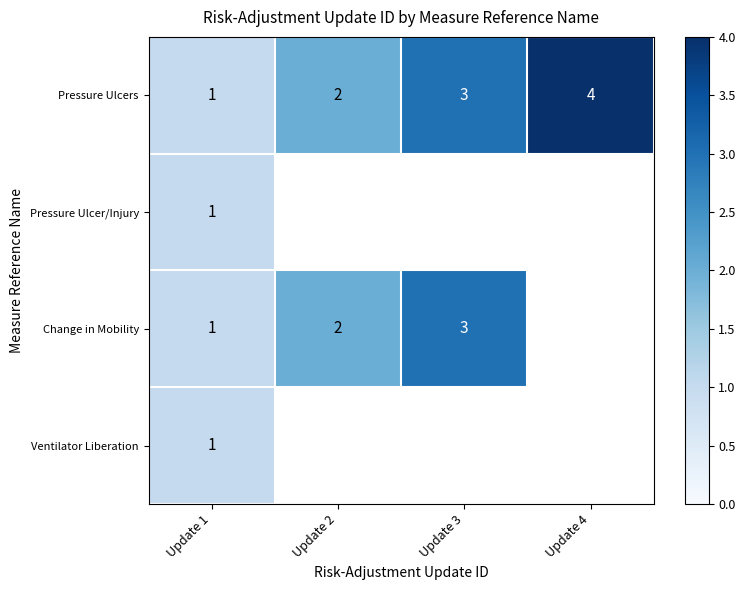

What is the sum of the Pressure Ulcers values at Update 4 and Update 3?

7